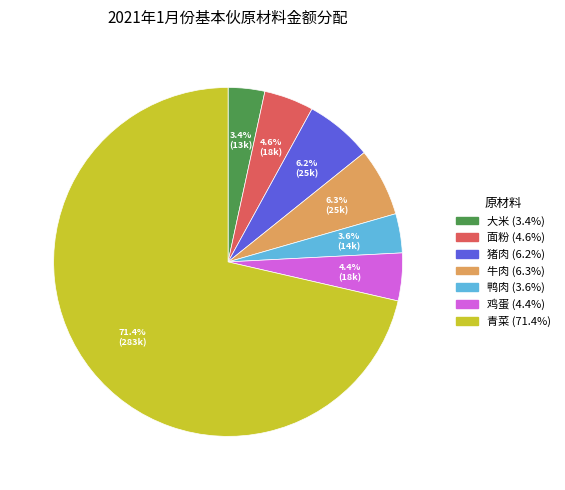

How many segments does this pie chart have?

7